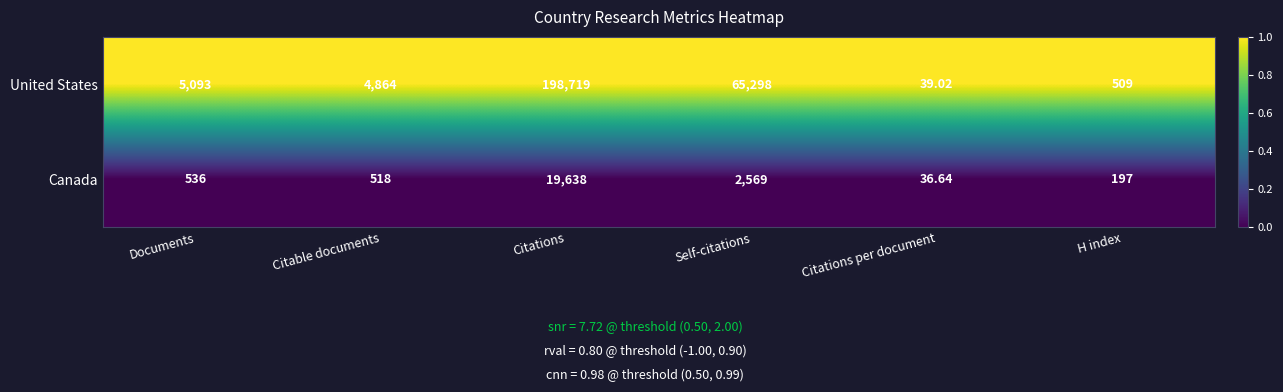

Between Citations and H index, which series saw the biggest shift?

United States